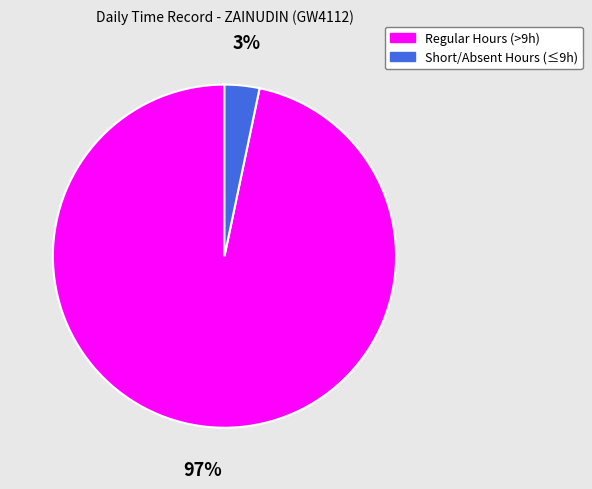

To the nearest percent, what is the average slice percentage?

50%